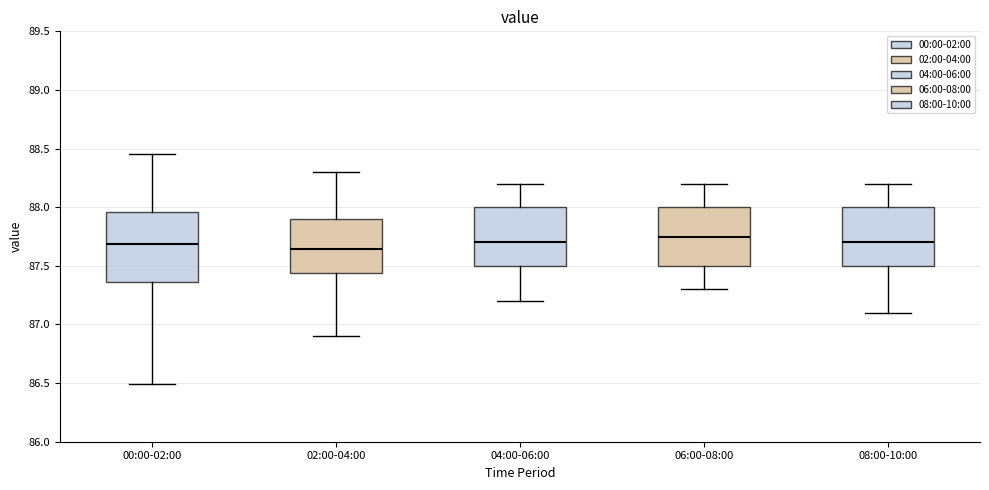

Reading left to right, read every box against the y-axis: the position of its median line, the range the box covers, and the ends of its whiskers. The values are not printed on the chart, so give them approximately, as read against the axis.

00:00-02:00: median 87.70, box 87.35 to 87.95, whiskers 86.50 to 88.45
02:00-04:00: median 87.65, box 87.45 to 87.90, whiskers 86.90 to 88.30
04:00-06:00: median 87.70, box 87.50 to 88.00, whiskers 87.20 to 88.20
06:00-08:00: median 87.75, box 87.50 to 88.00, whiskers 87.30 to 88.20
08:00-10:00: median 87.70, box 87.50 to 88.00, whiskers 87.10 to 88.20